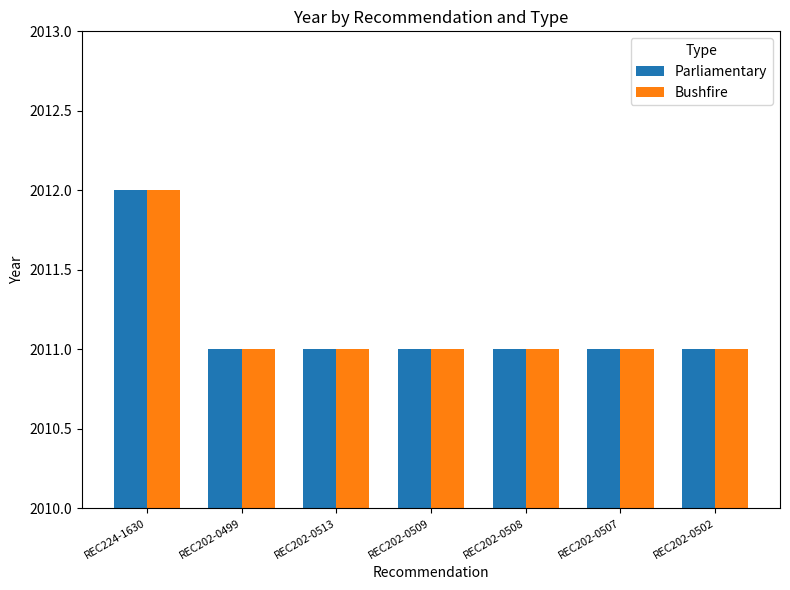

What is the label of the 5th bar from the right?

REC202-0513